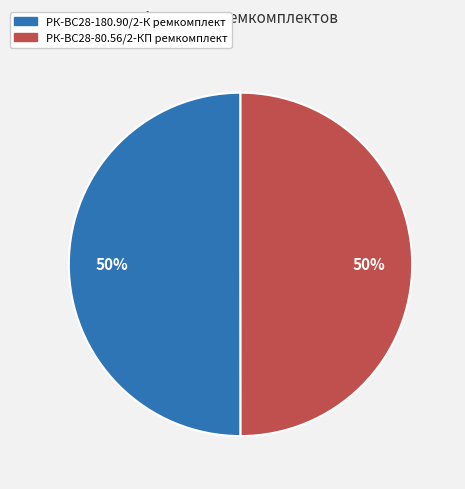

To the nearest percent, what is the combined percentage of РК-ВС28-180.90/2-К ремкомплект and РК-ВС28-80.56/2-КП ремкомплект?

100%